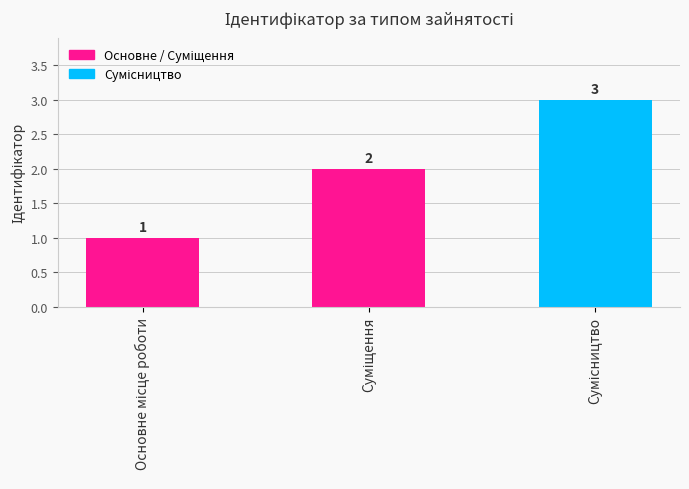

Reading left to right, what are all the values shown in this chart?

1	2	3